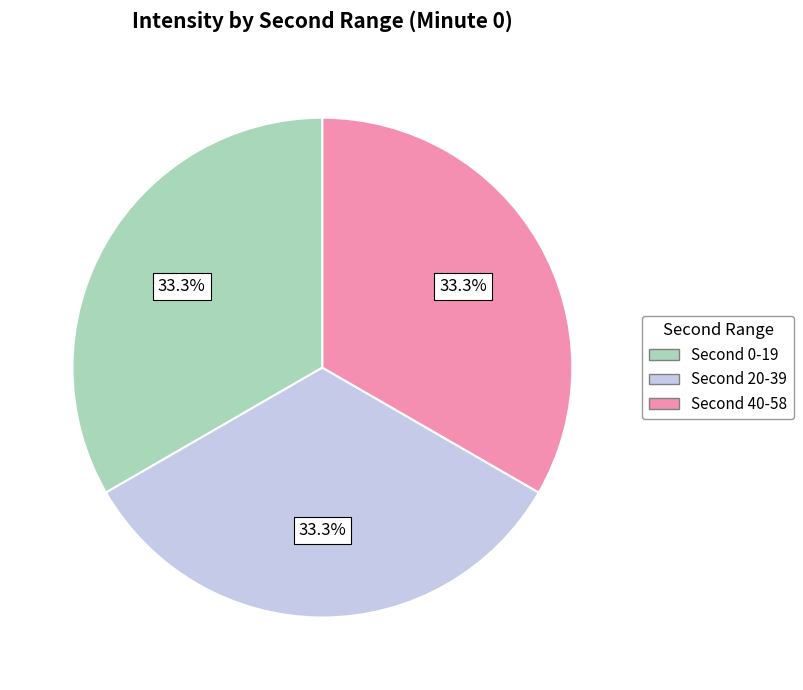

Is there any slice that represents more than half of the pie?

No